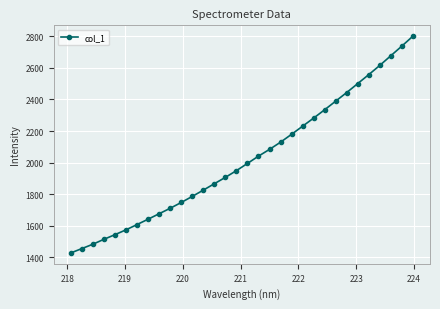

Reading left to right, transcribe all the data shown in this chart.

1428.3	1455.9	1483.5	1514.7	1544.0	1574.6	1608.0	1641.9	1676.5	1711.1	1747.7	1786.2	1826.0	1866.5	1906.8	1949.3	1995.0	2041.1	2083.9	2129.5	2179.4	2230.7	2282.0	2334.8	2389.3	2443.8	2500.6	2557.3	2615.6	2676.8	2737.7	2800.4